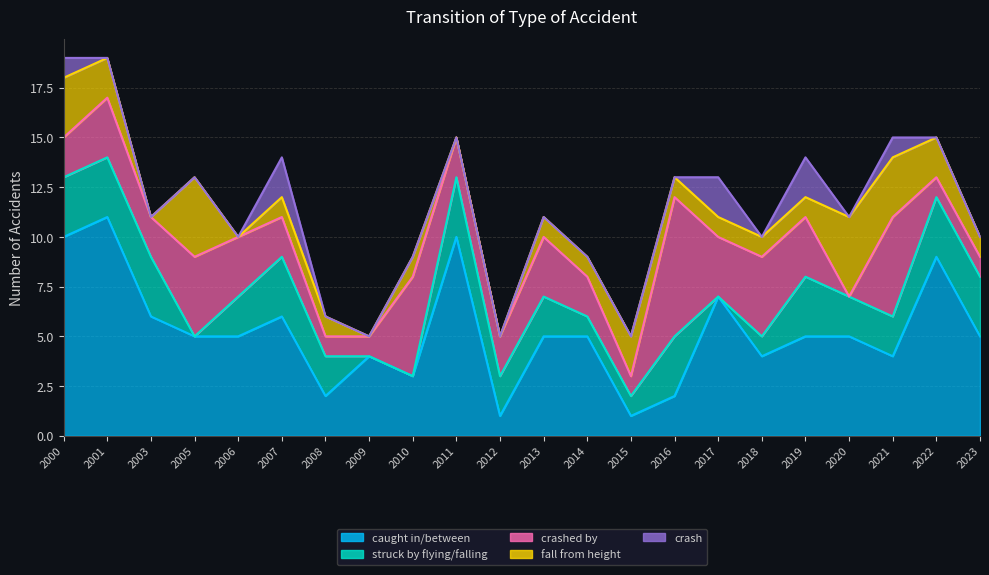

At how many categories does at least one series exceed 1?

22